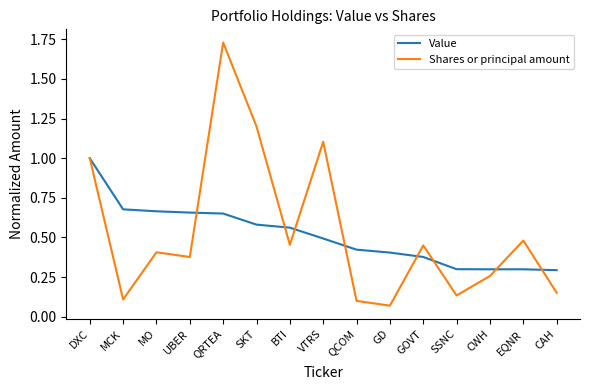

At which category is the sum across all series the highest?

QRTEA